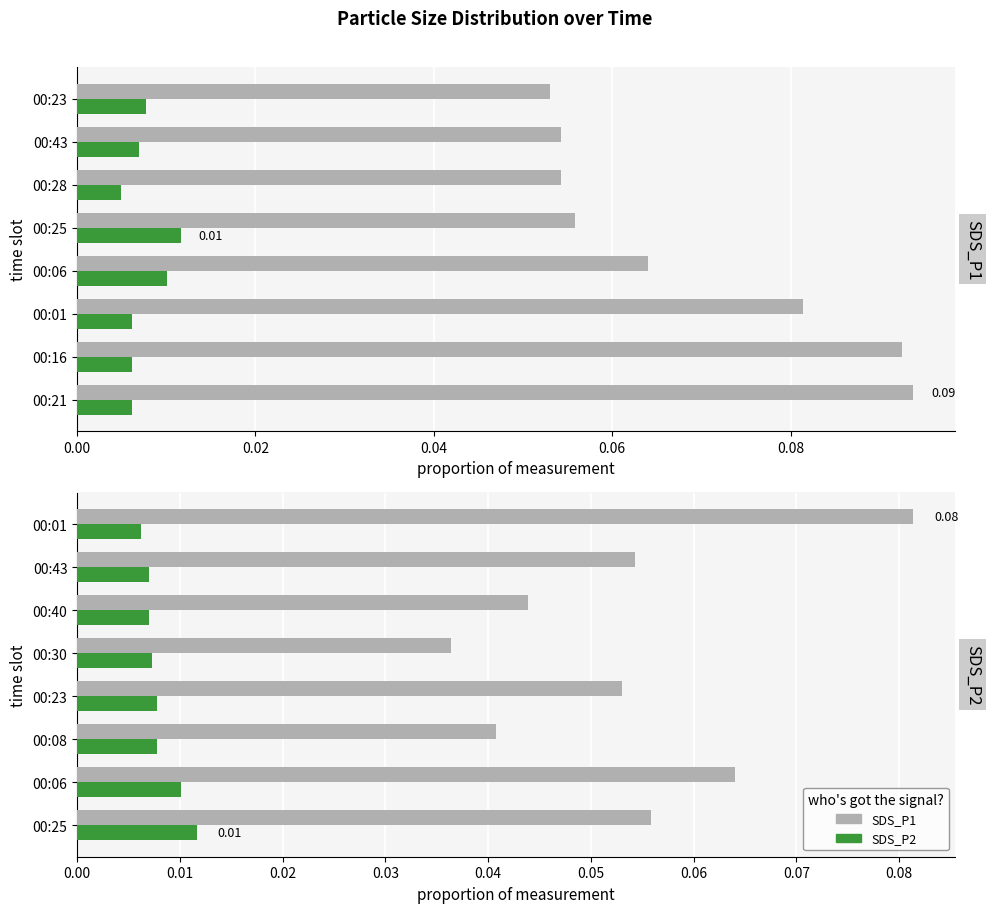

What is the label of the 5th bar from the left?

00:30